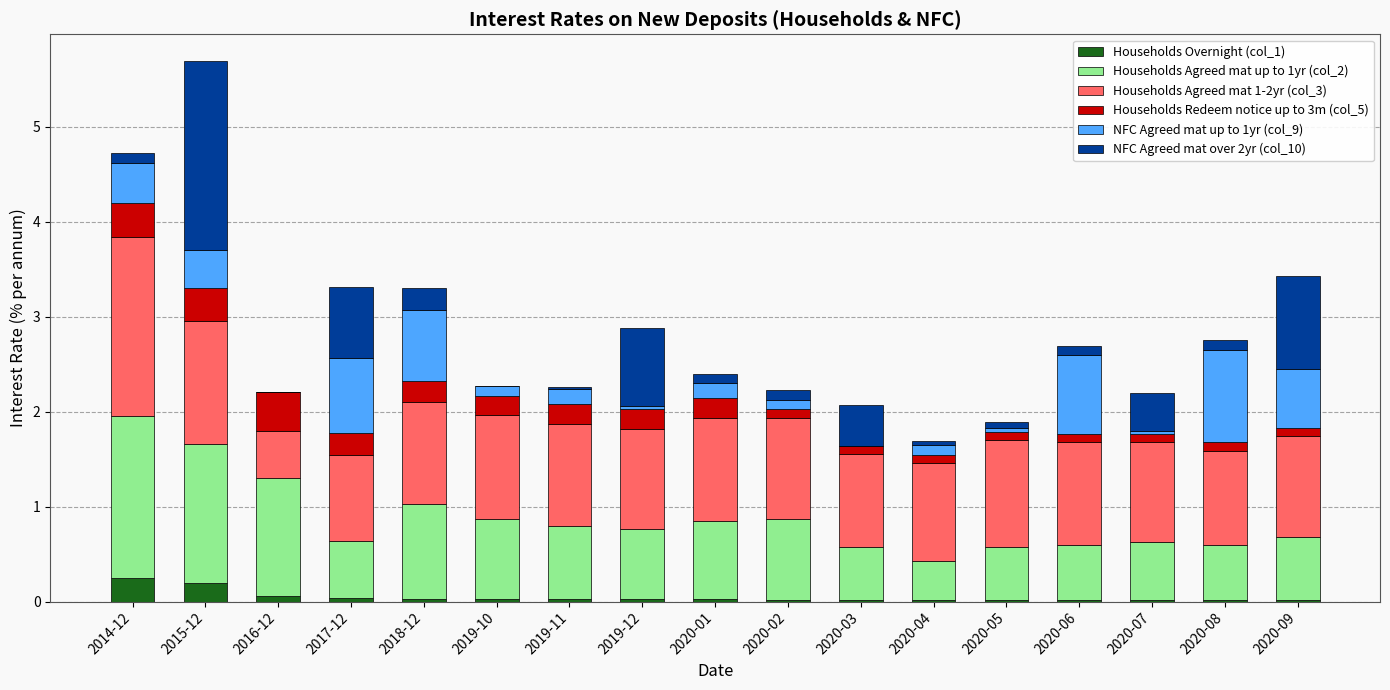

At which category is the sum across all series the highest?

2015-12